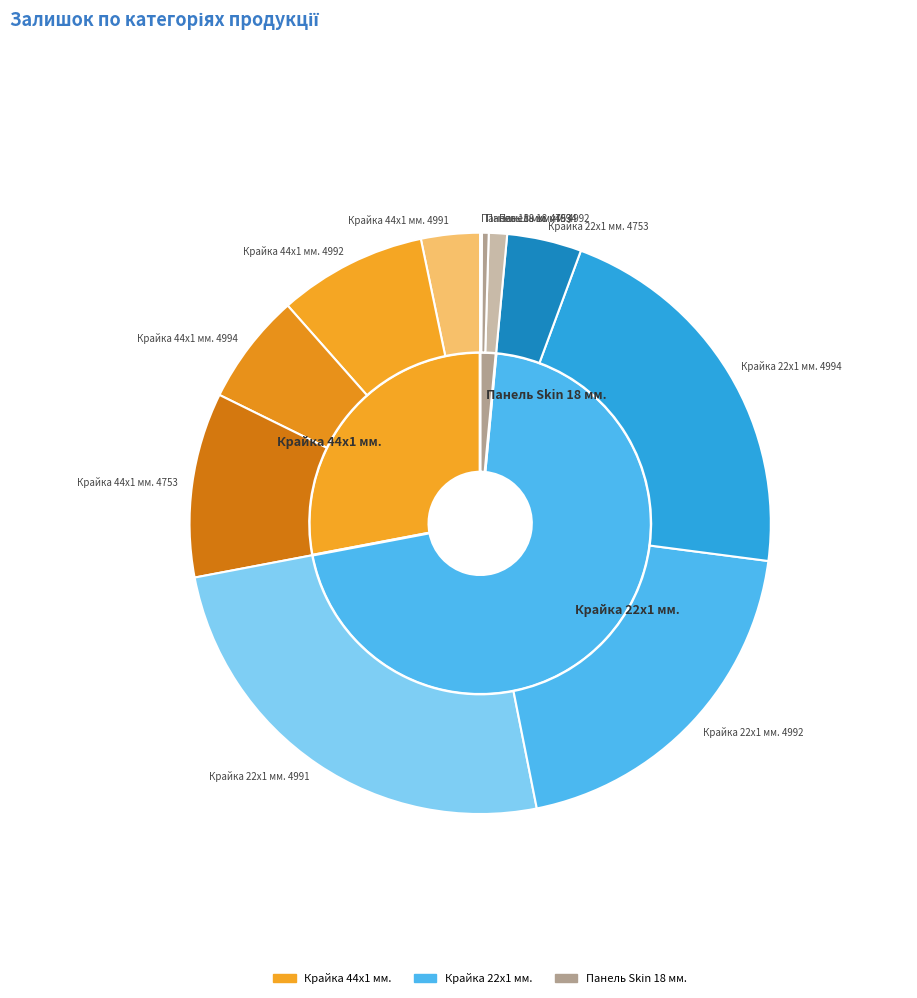

Is the sum of Панель 18 мм. 4992 and Крайка 44x1 мм. 4753 greater than half?

No